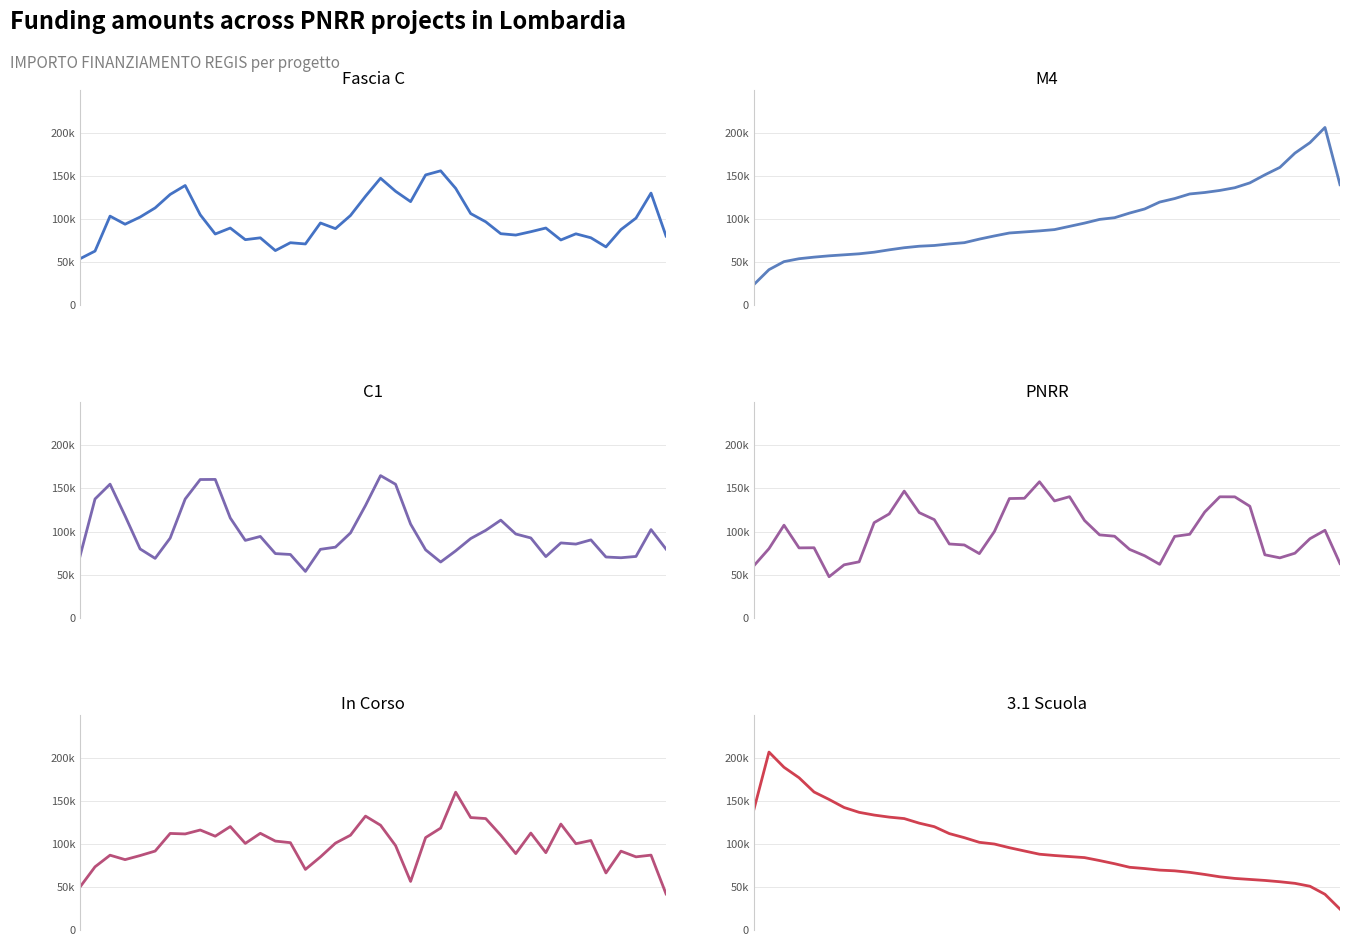

What is the spread (max minus min) of values at 24?

91580.3